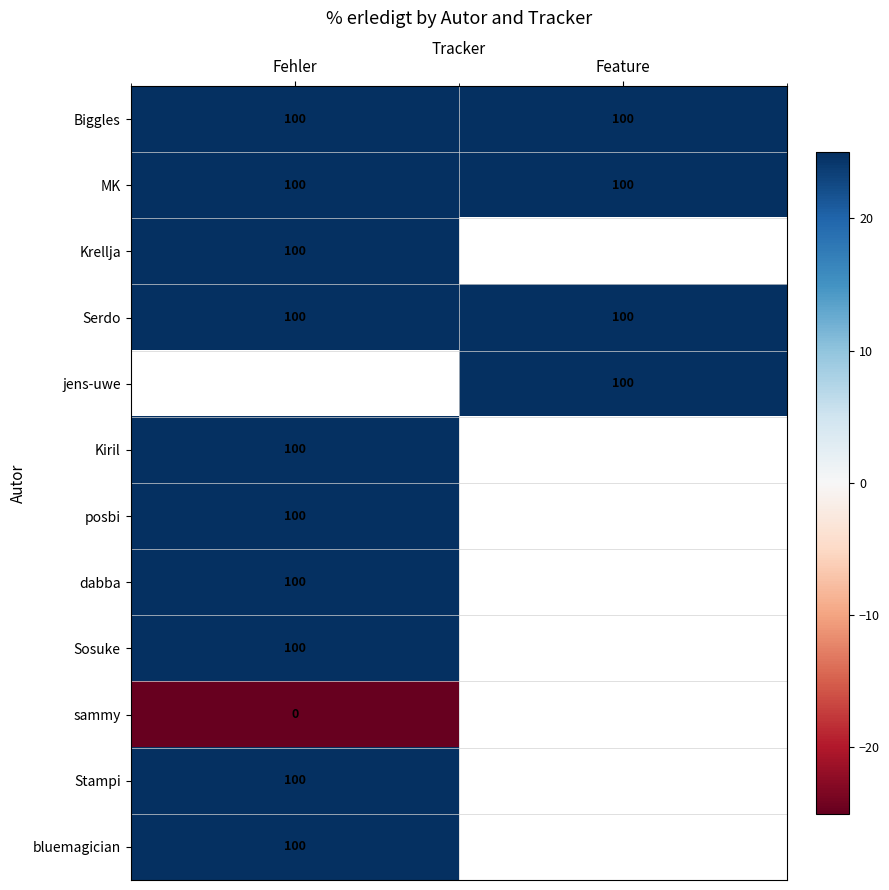

True or false: MK has a value of 100 at Feature.

True